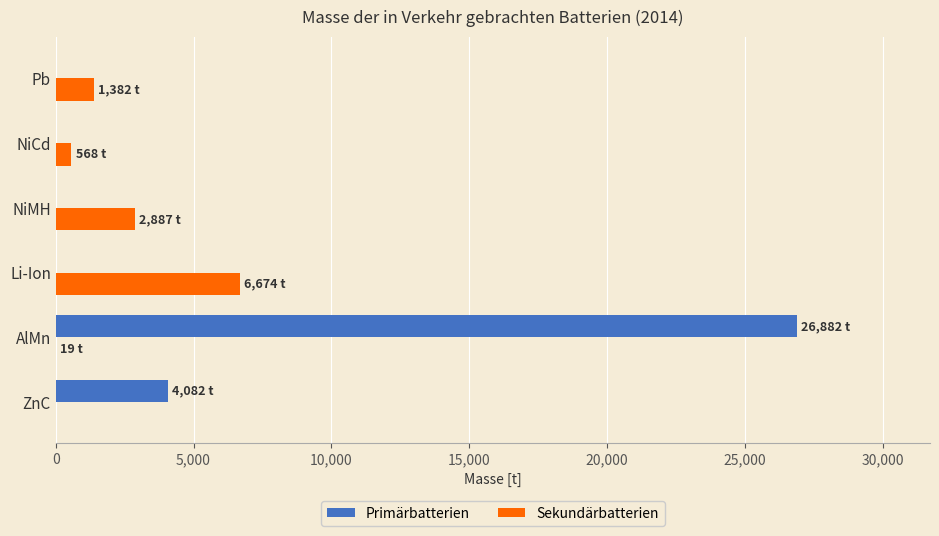

What is the sum of the Primärbatterien values at ZnC and Li-Ion?

4082.1